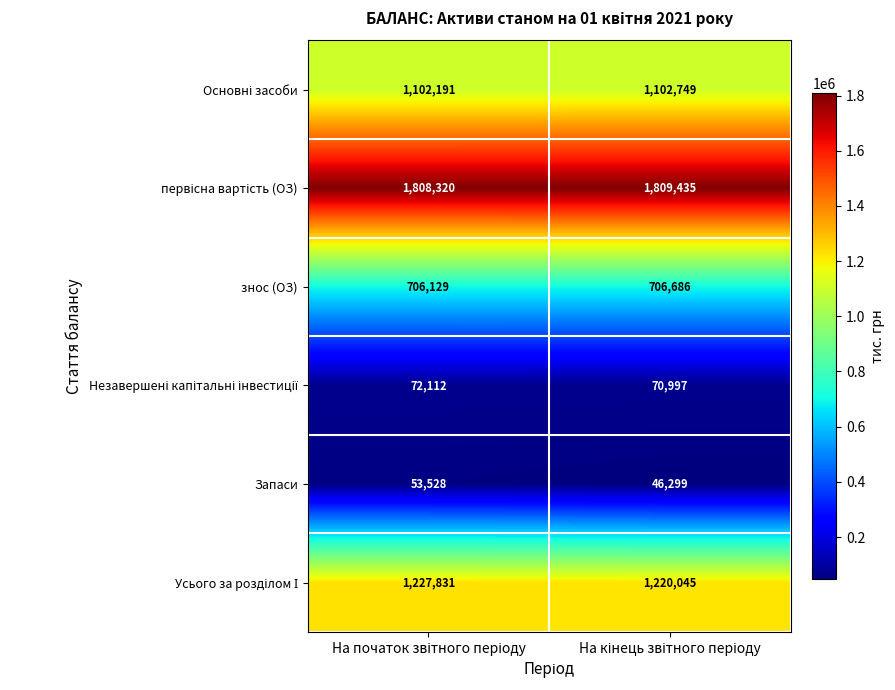

How many data points does each series have?

2